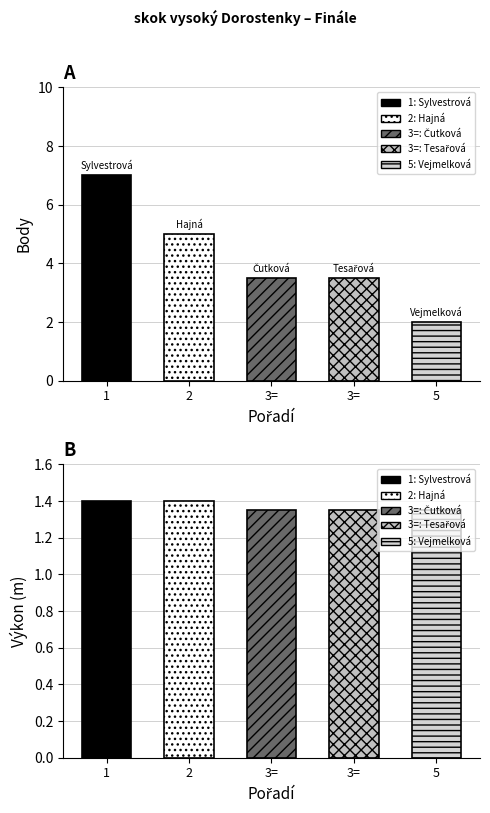

Reading left to right, transcribe all the data shown in this chart.

Body: 7.0	5.0	3.5	3.5	2.0
Výkon: 1.4	1.4	1.4	1.4	1.4